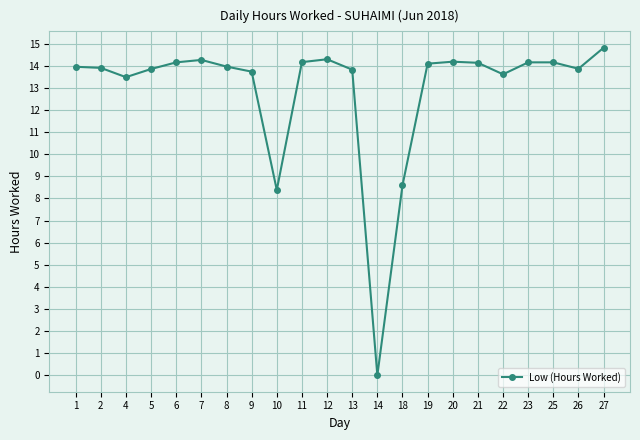

What is the average value?

12.9